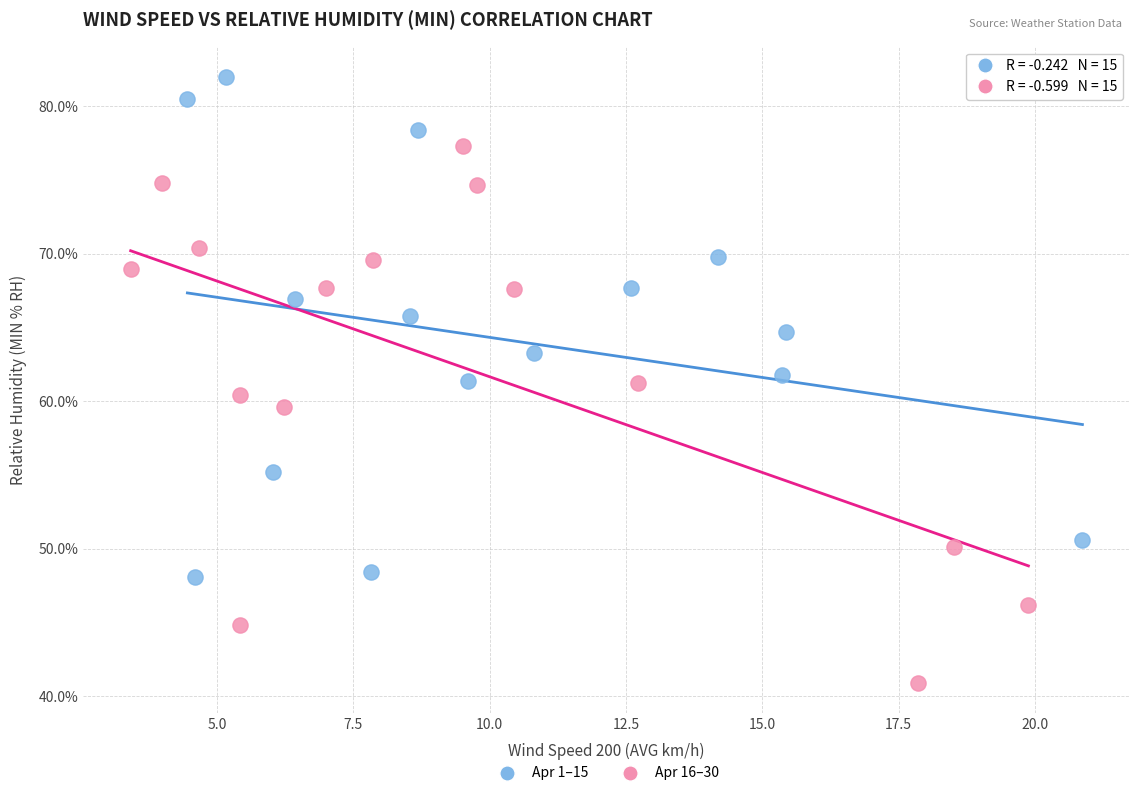

Which series contains the lowest Y value?

Apr 16–30